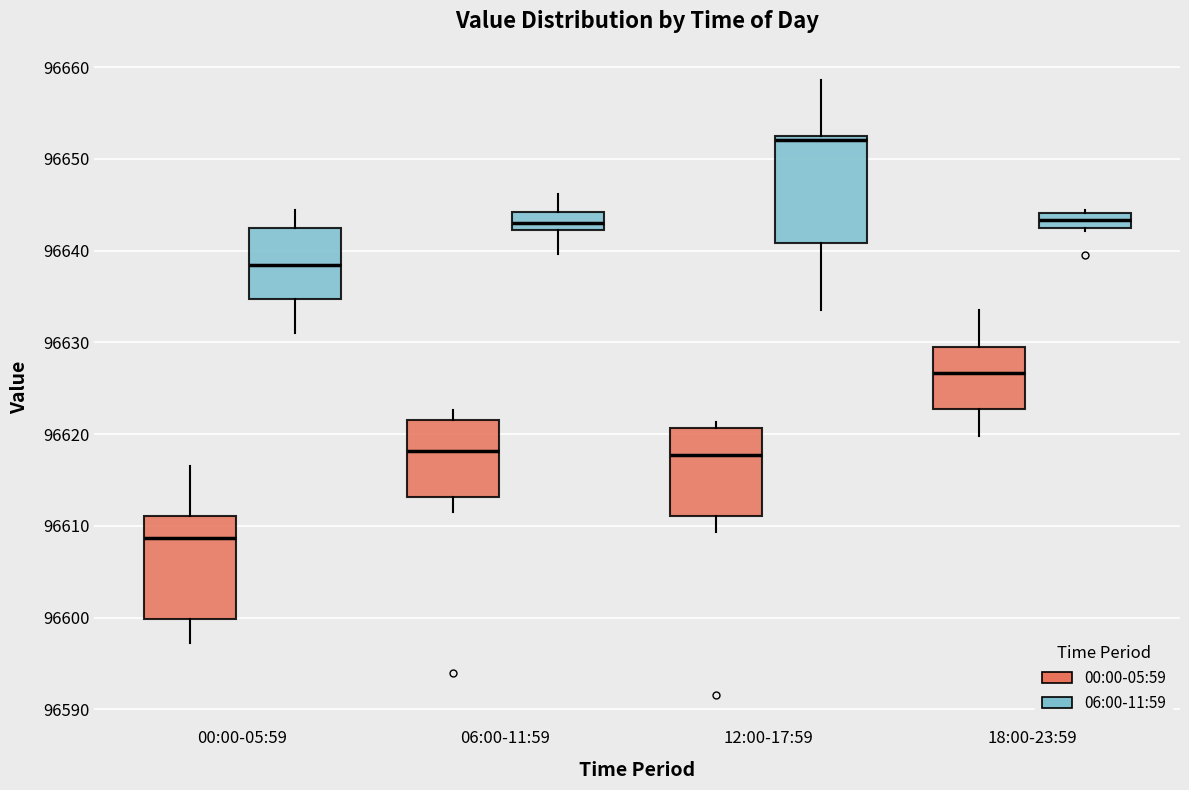

Where does the lower whisker of the box for 00:00-05:59 (06:00-11:59) end on the y-axis? The values are not printed on the chart, so give them approximately, as read against the axis.

96631